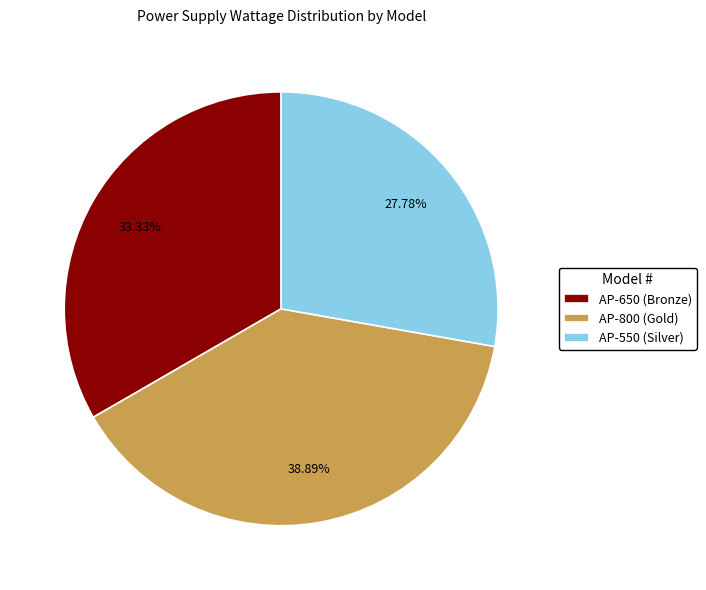

Which slice is the smallest?

AP-550 (Silver)